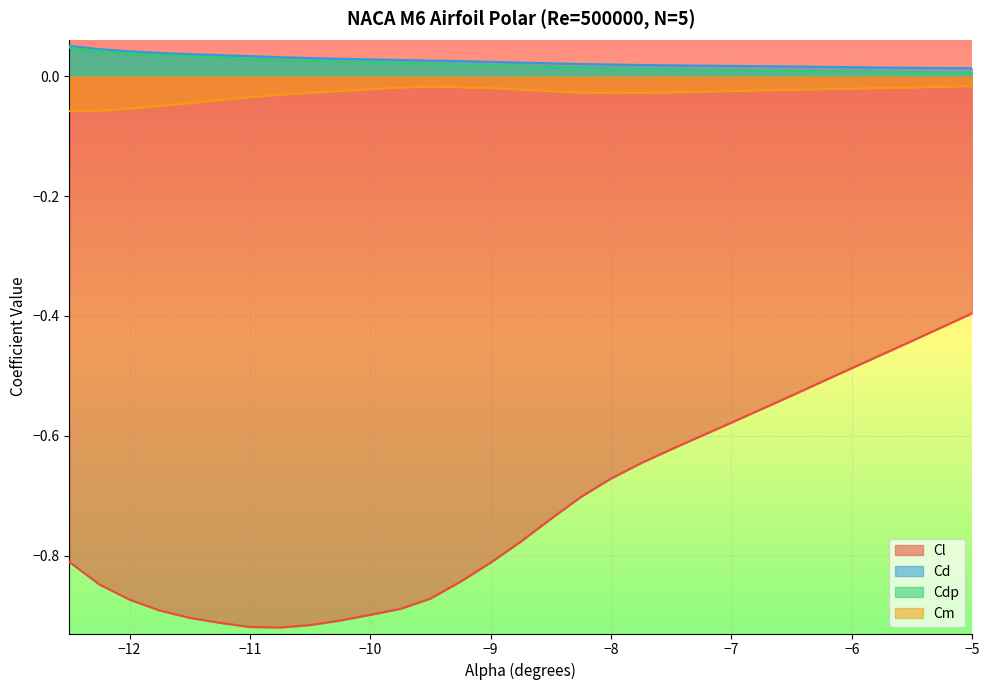

Which label corresponds to the largest value in the chart?

-12.5